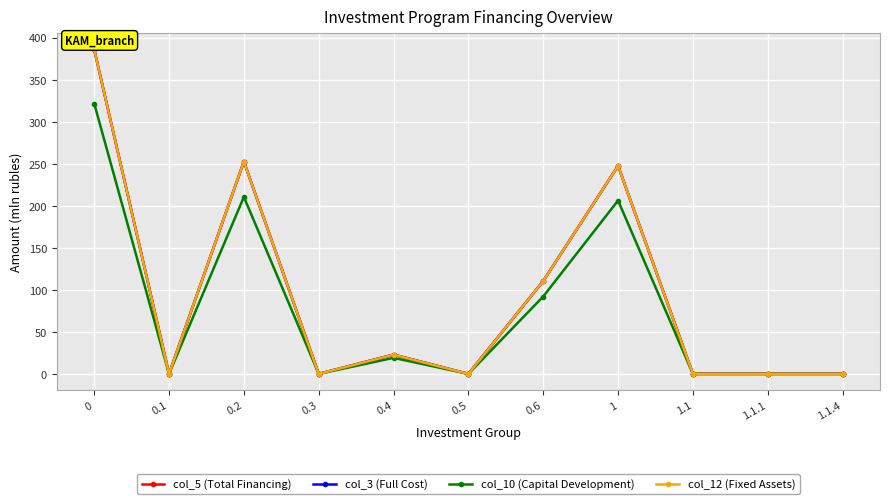

How many series are shown in this chart?

4